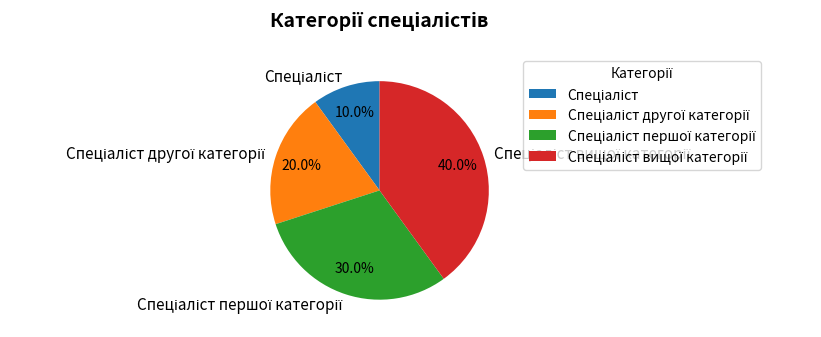

How many segments does this pie chart have?

4